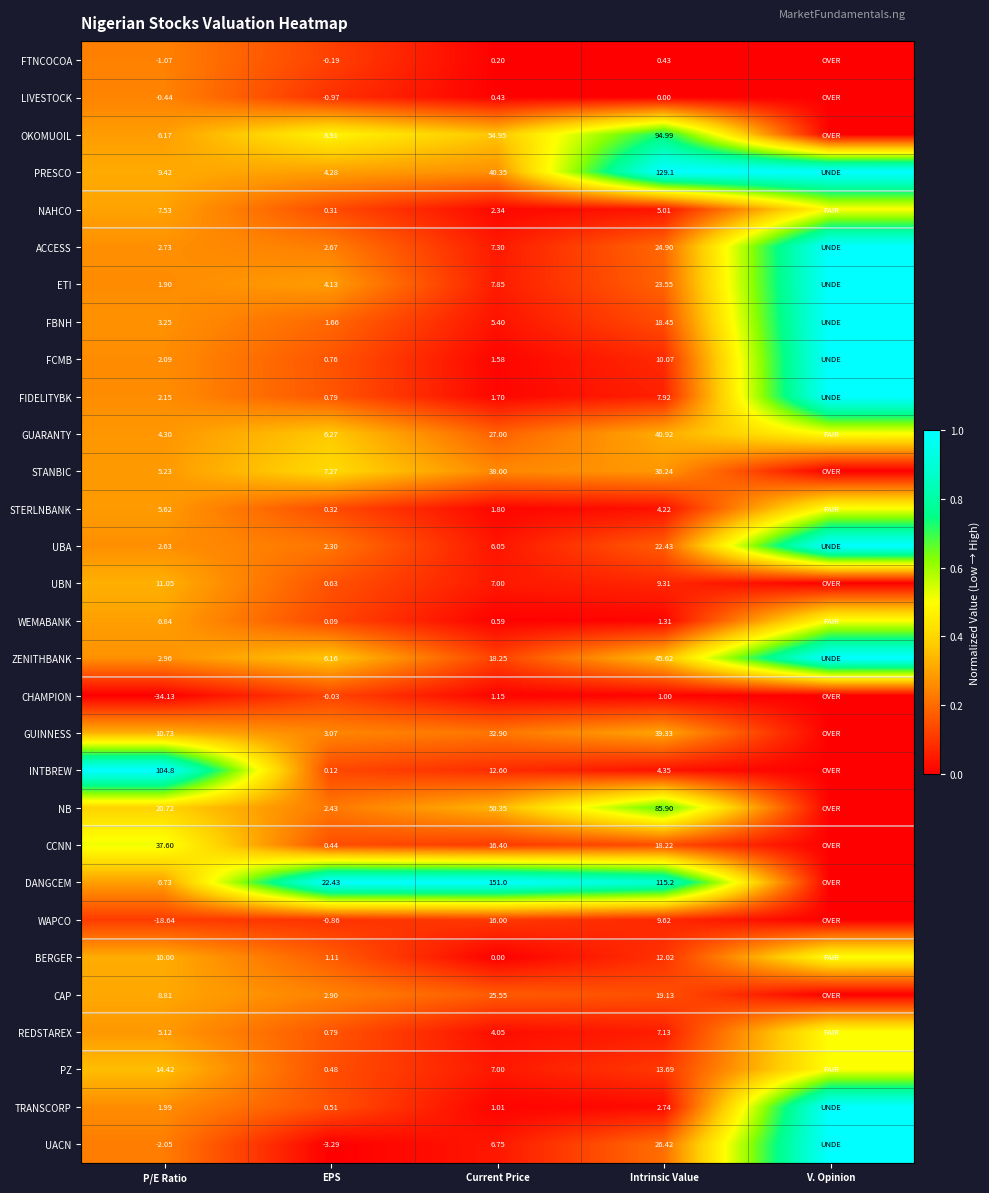

At P/E Ratio, list the series in order from largest to smallest.

INTBREW, CCNN, NB, PZ, UBN, GUINNESS, BERGER, PRESCO, CAP, NAHCO, WEMABANK, DANGCEM, OKOMUOIL, STERLNBANK, STANBIC, REDSTAREX, GUARANTY, FBNH, ZENITHBANK, ACCESS, UBA, FIDELITYBK, FCMB, TRANSCORP, ETI, LIVESTOCK, FTNCOCOA, UACN, WAPCO, CHAMPION